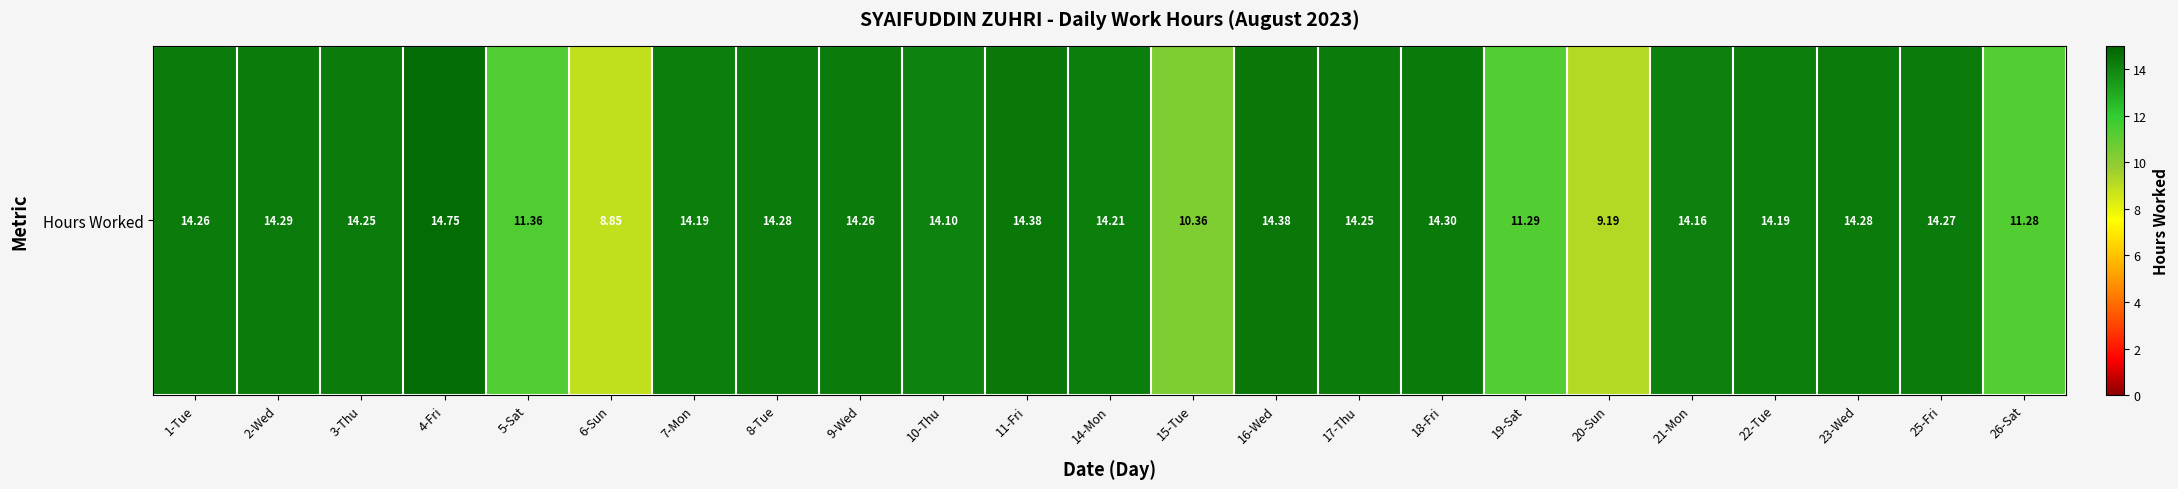

What is the change in value from 7-Mon to 18-Fri?

+0.1